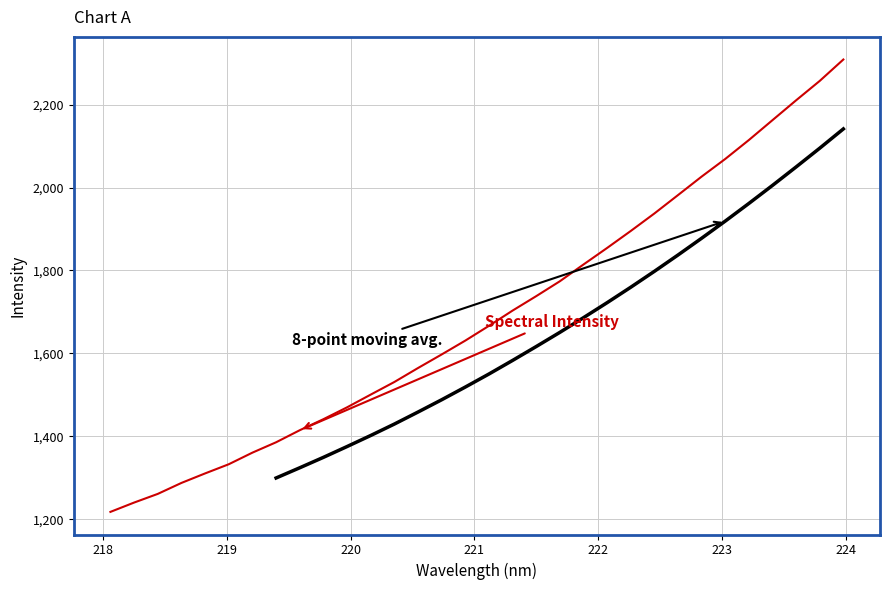

What is the average value?

1689.5